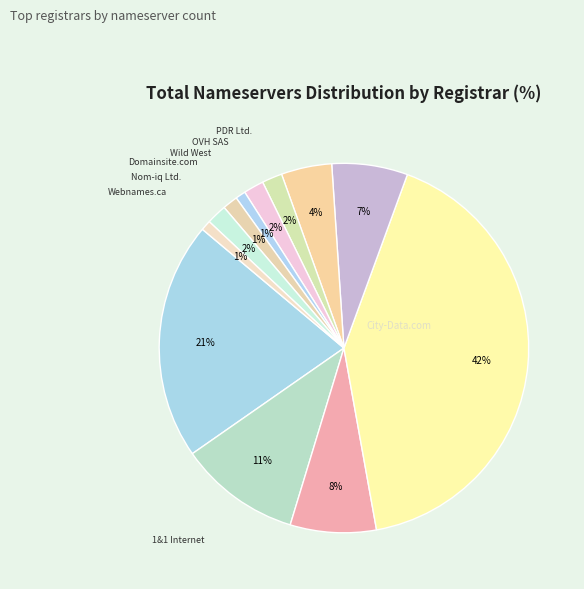

Is the sum of PDR Ltd. and CSC Corporate greater than half?

No